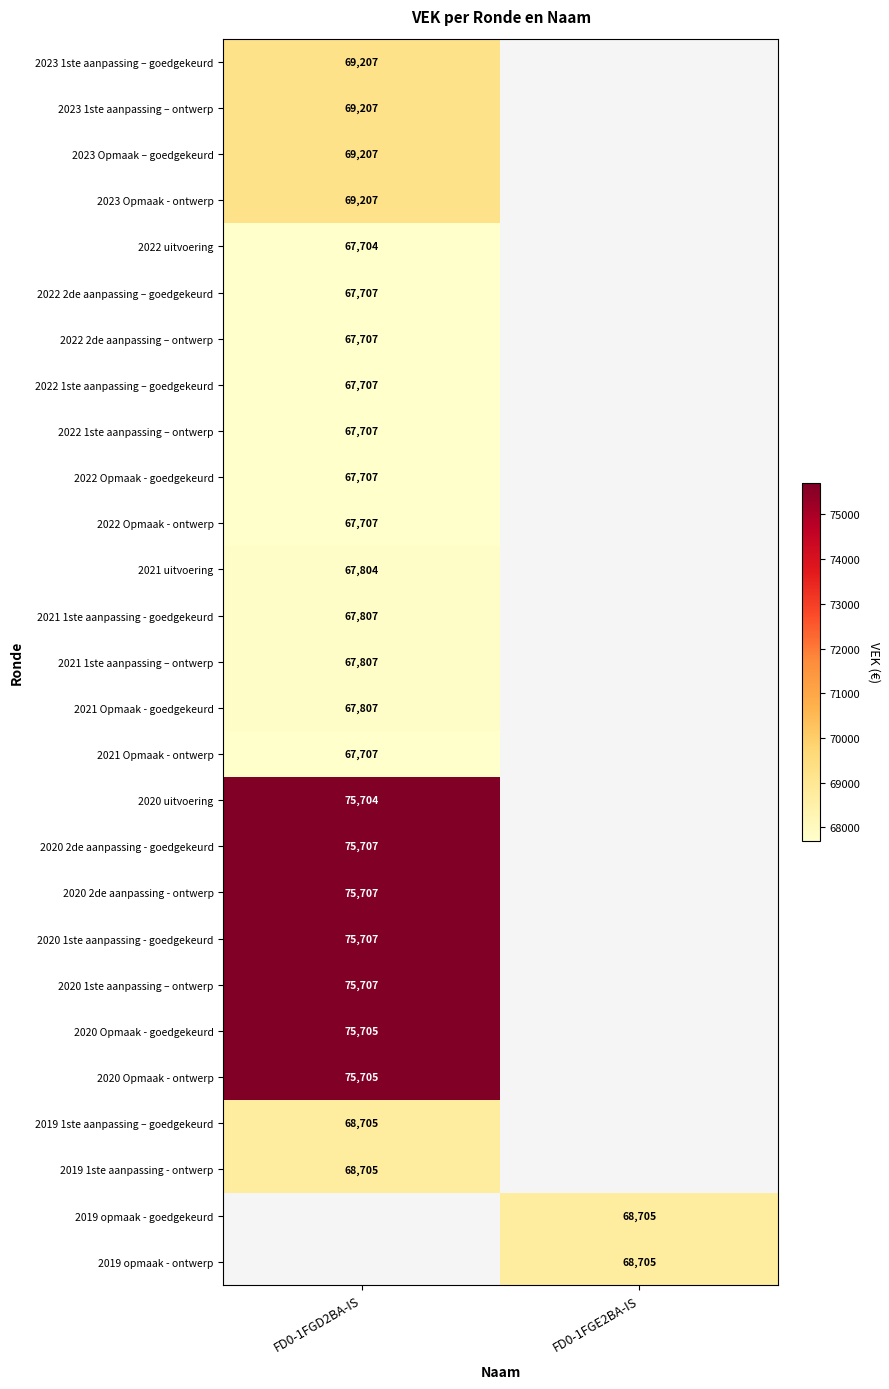

At which category does the chart reach its peak across all series?

FD0-1FGD2BA-IS